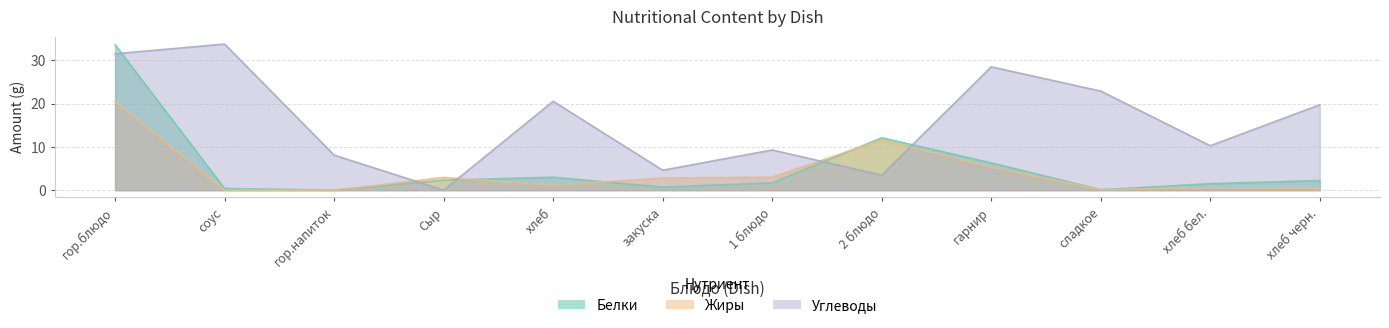

Is the value of Белки at 1 блюдо greater than the value of Углеводы at гарнир?

No